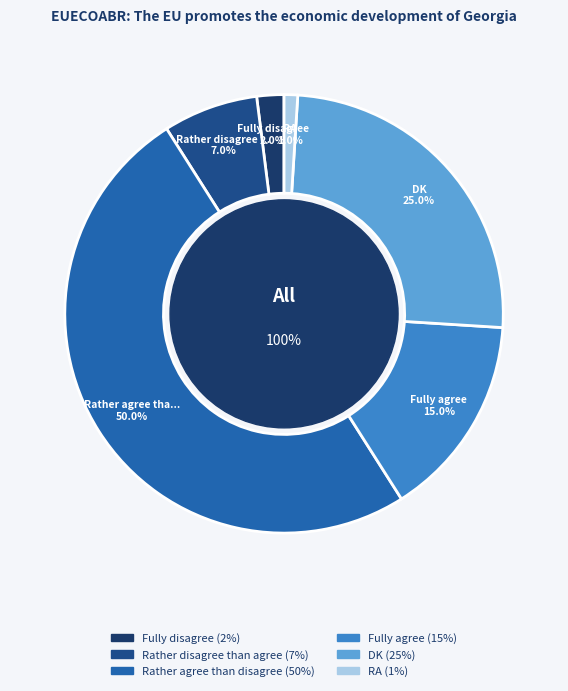

To the nearest percent, what percentage of the pie is DK?

25%